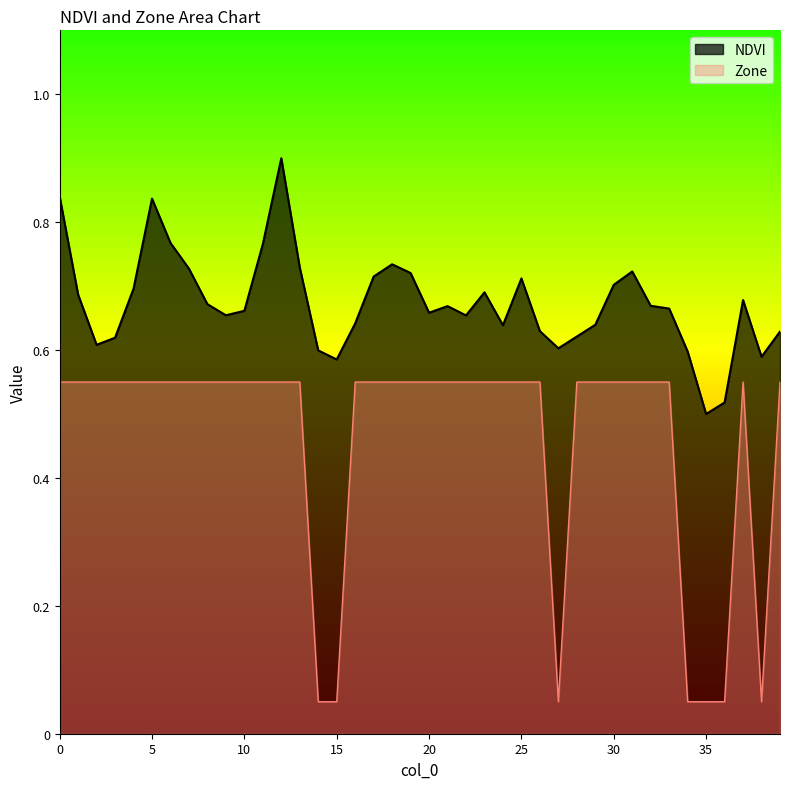

Rank the series by their average value, from highest to lowest.

NDVI, Zone